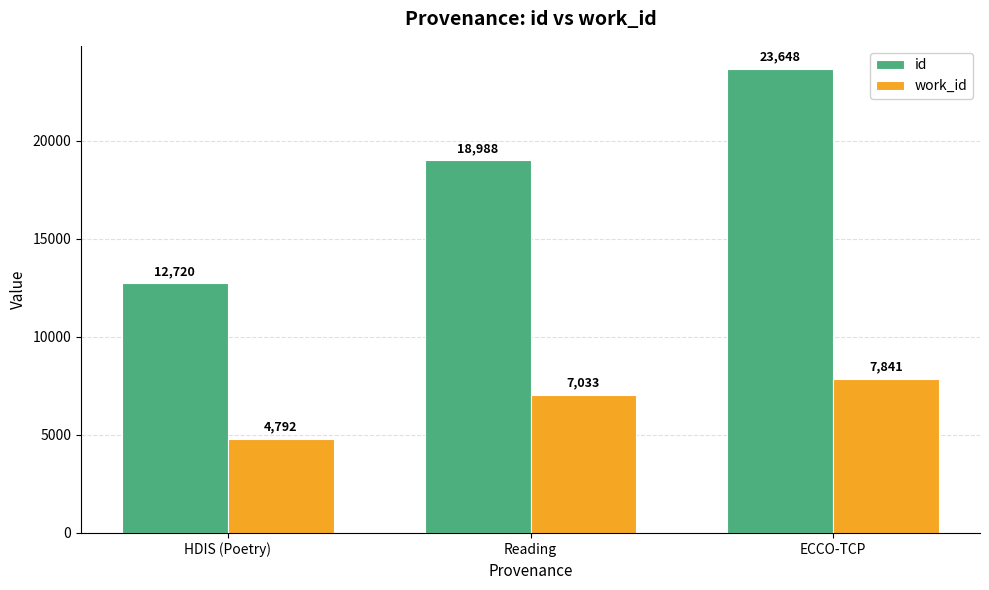

At which category does the chart reach its peak across all series?

ECCO-TCP